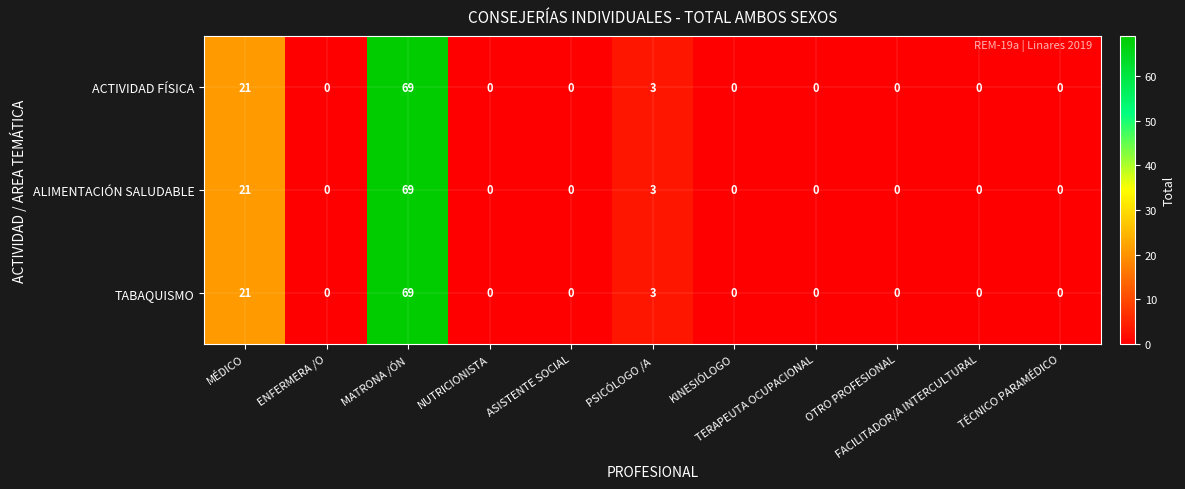

At which category does the chart reach its peak across all series?

MATRONA /ÓN